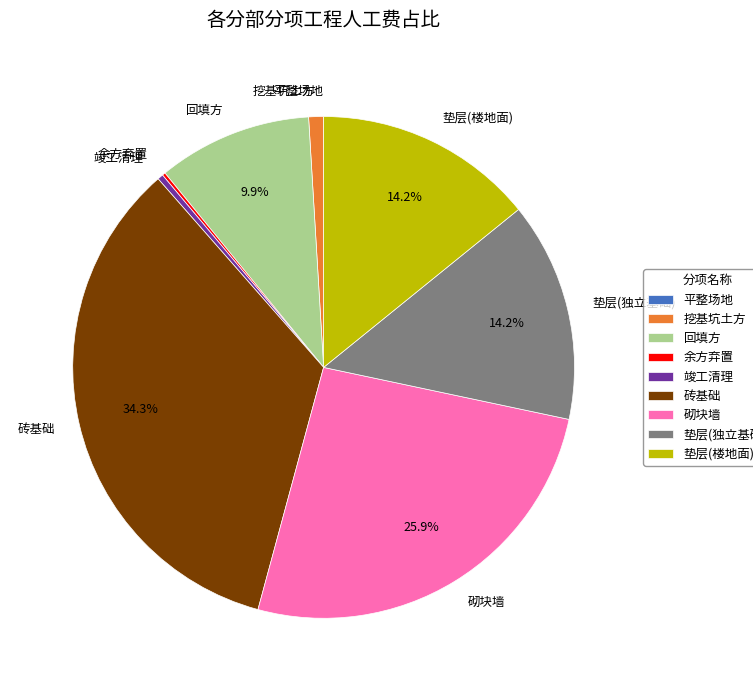

Does 回填方 account for over 50% of the chart?

No